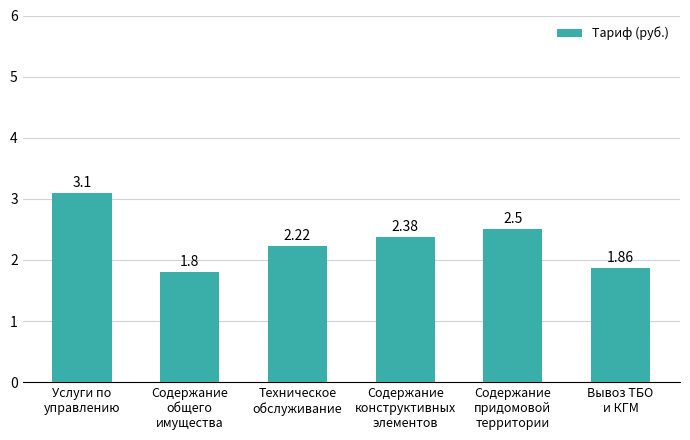

What is the difference between the second highest and minimum values?

0.7